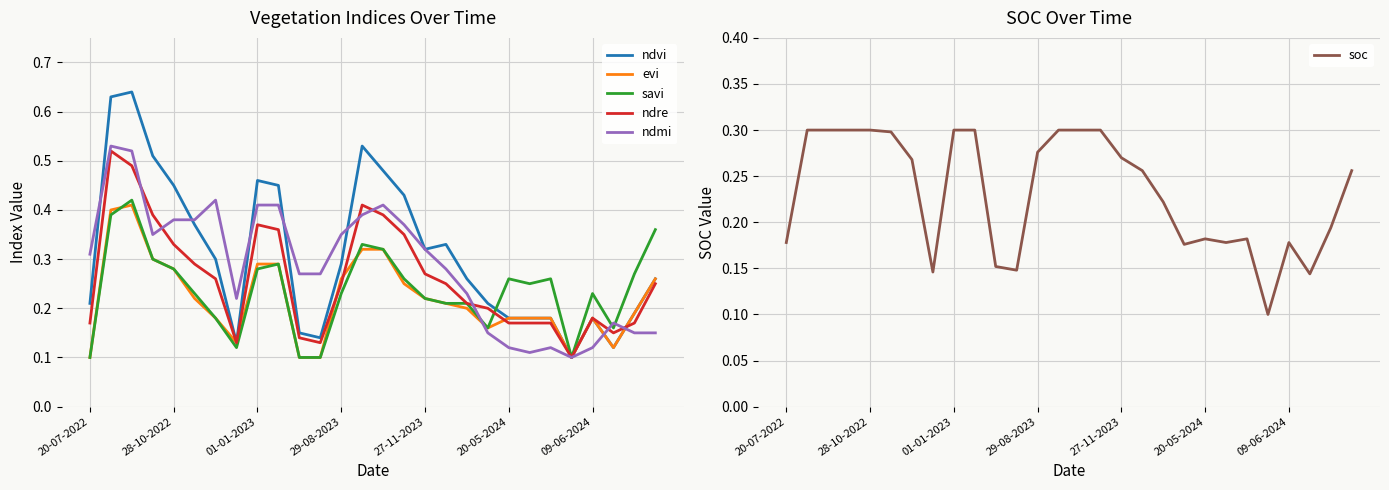

Read the ndvi value at 10.

0.1